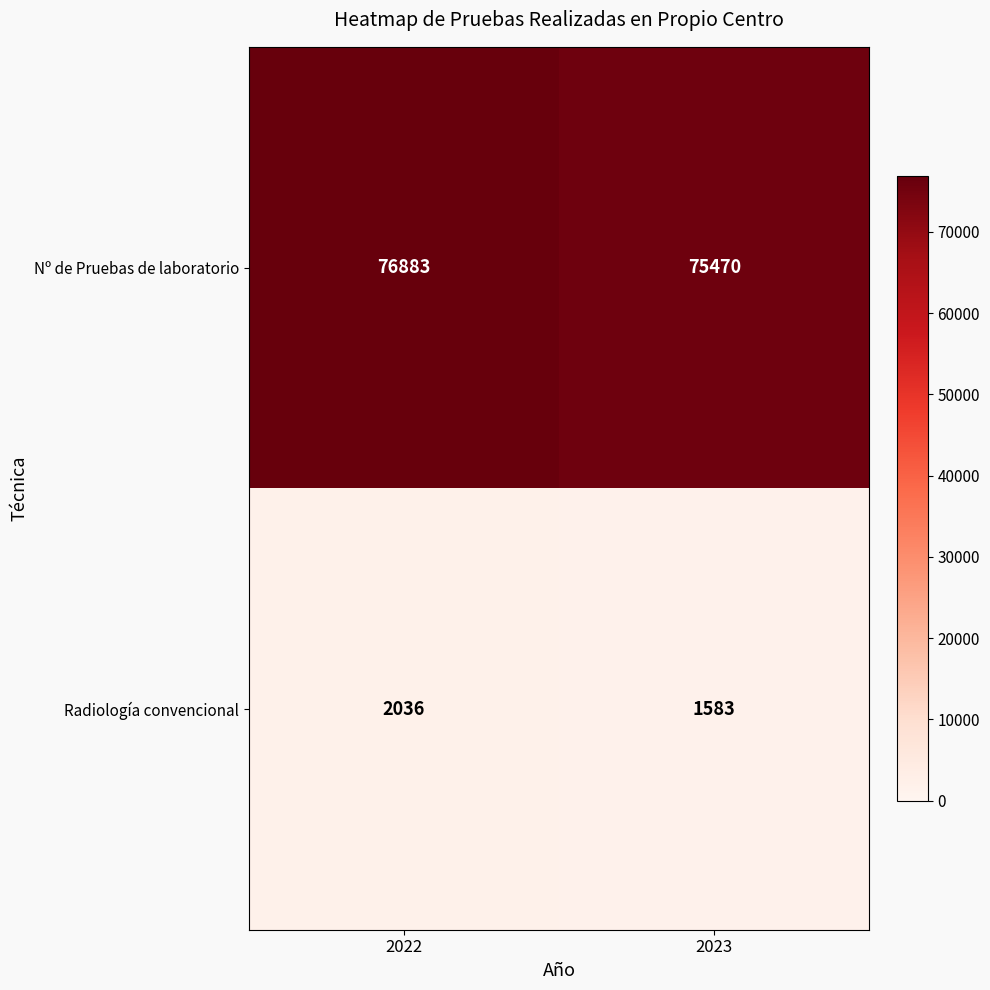

What is the maximum value shown in the chart?

76883